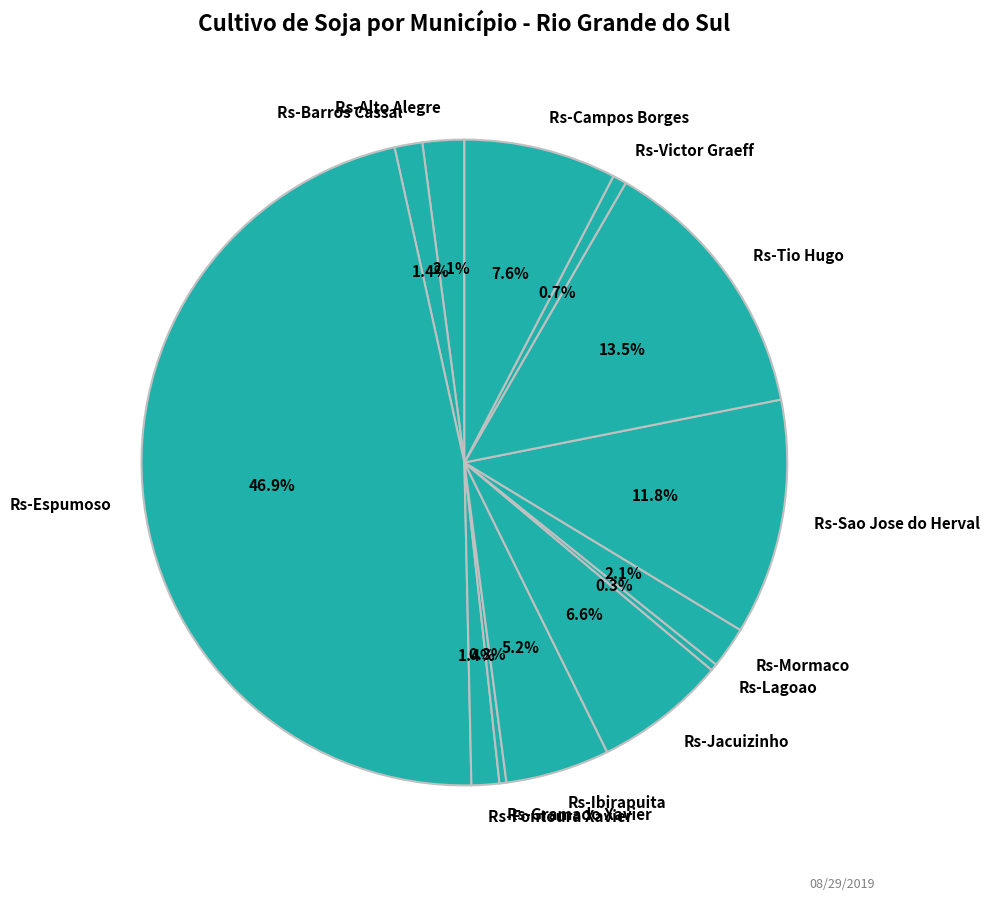

Which has a higher value, Rs-Barros Cassal or Rs-Gramado Xavier?

Rs-Barros Cassal